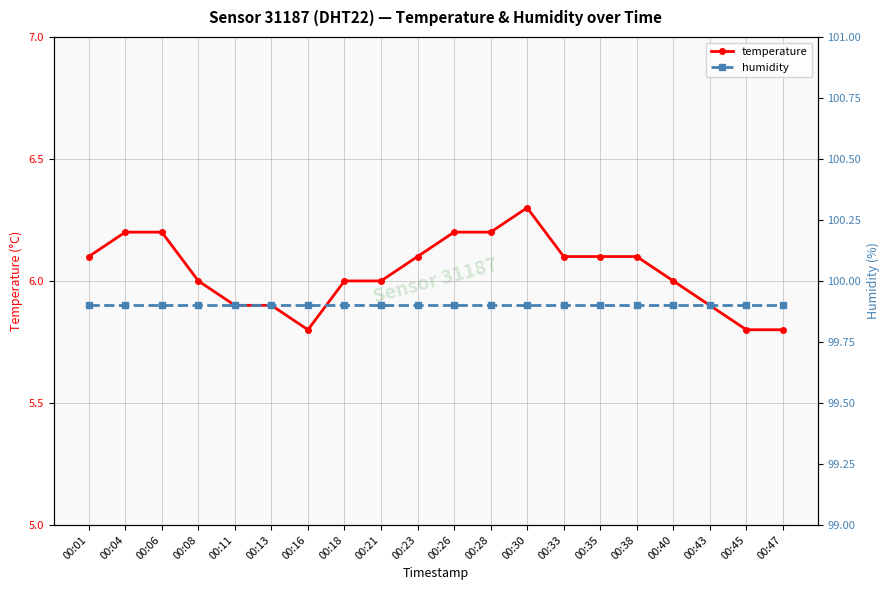

In temperature, how many points are higher than both neighbors (excluding endpoints)?

1